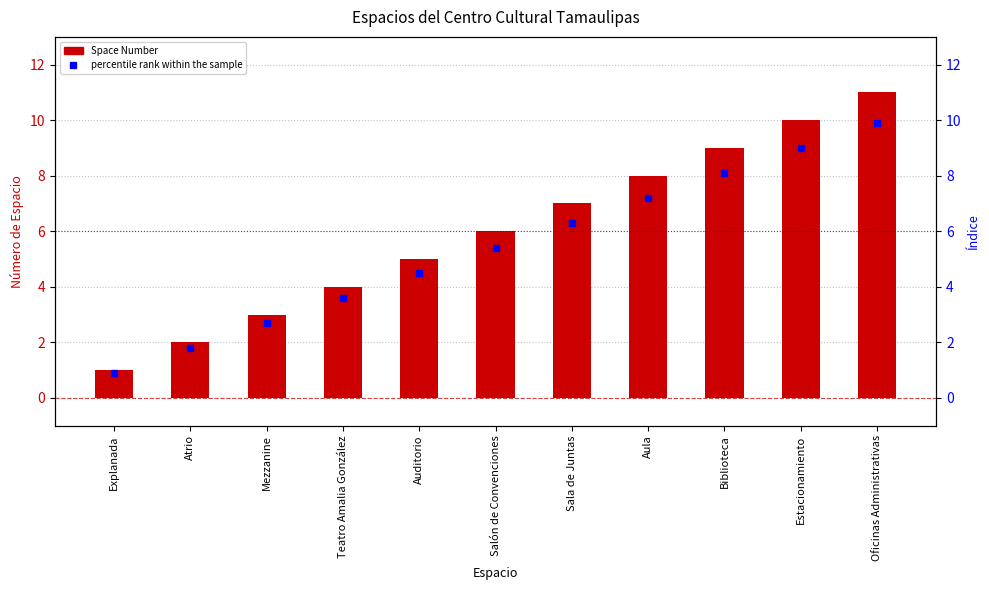

What is the spread (max minus min) of values at Teatro Amalia González?

0.4